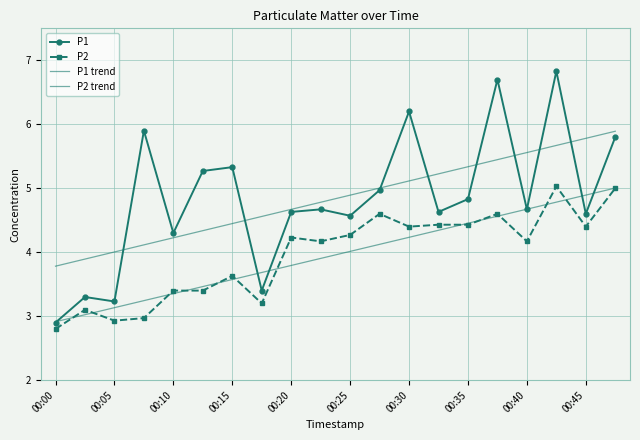

Count the number of data series in this chart.

4